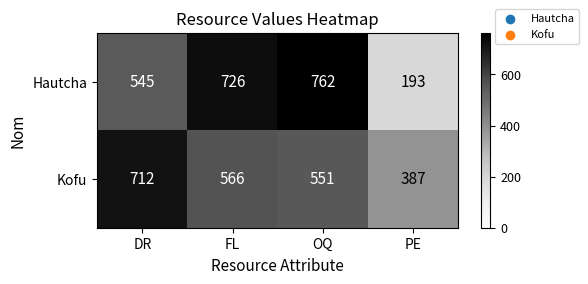

What is the average value of the Kofu series?

554